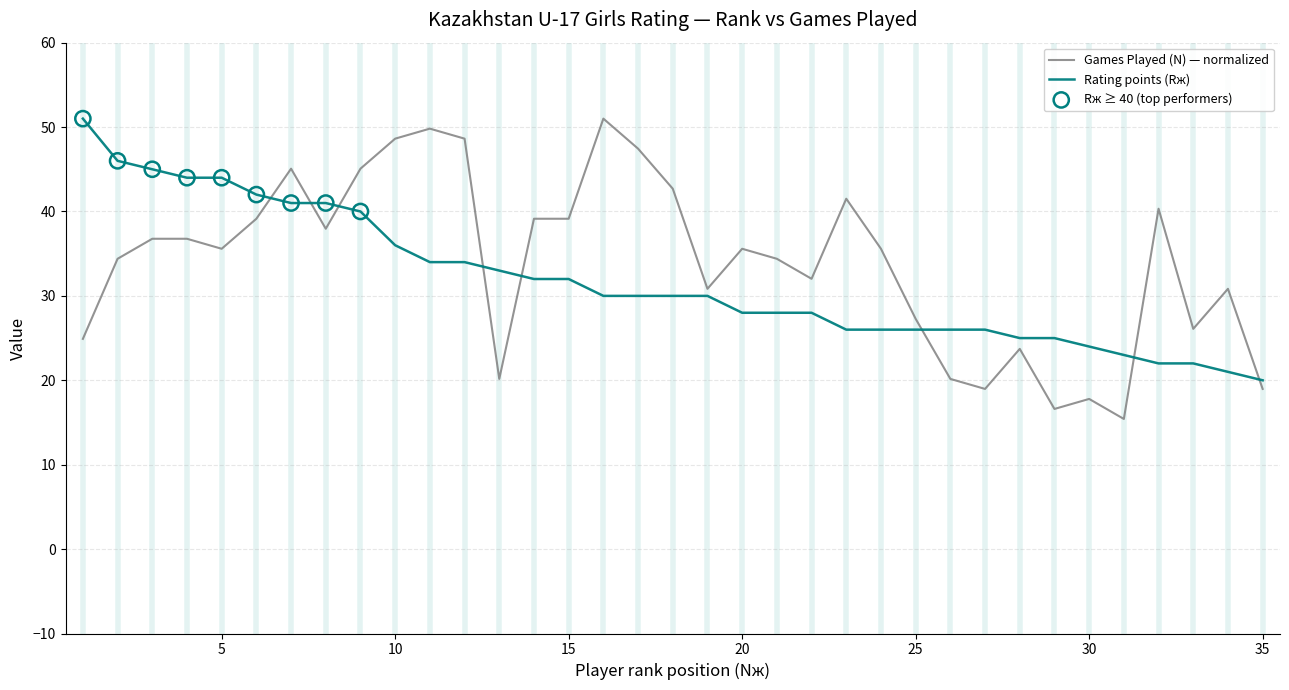

Which series has the widest spread of values?

Games Played (N) — normalized